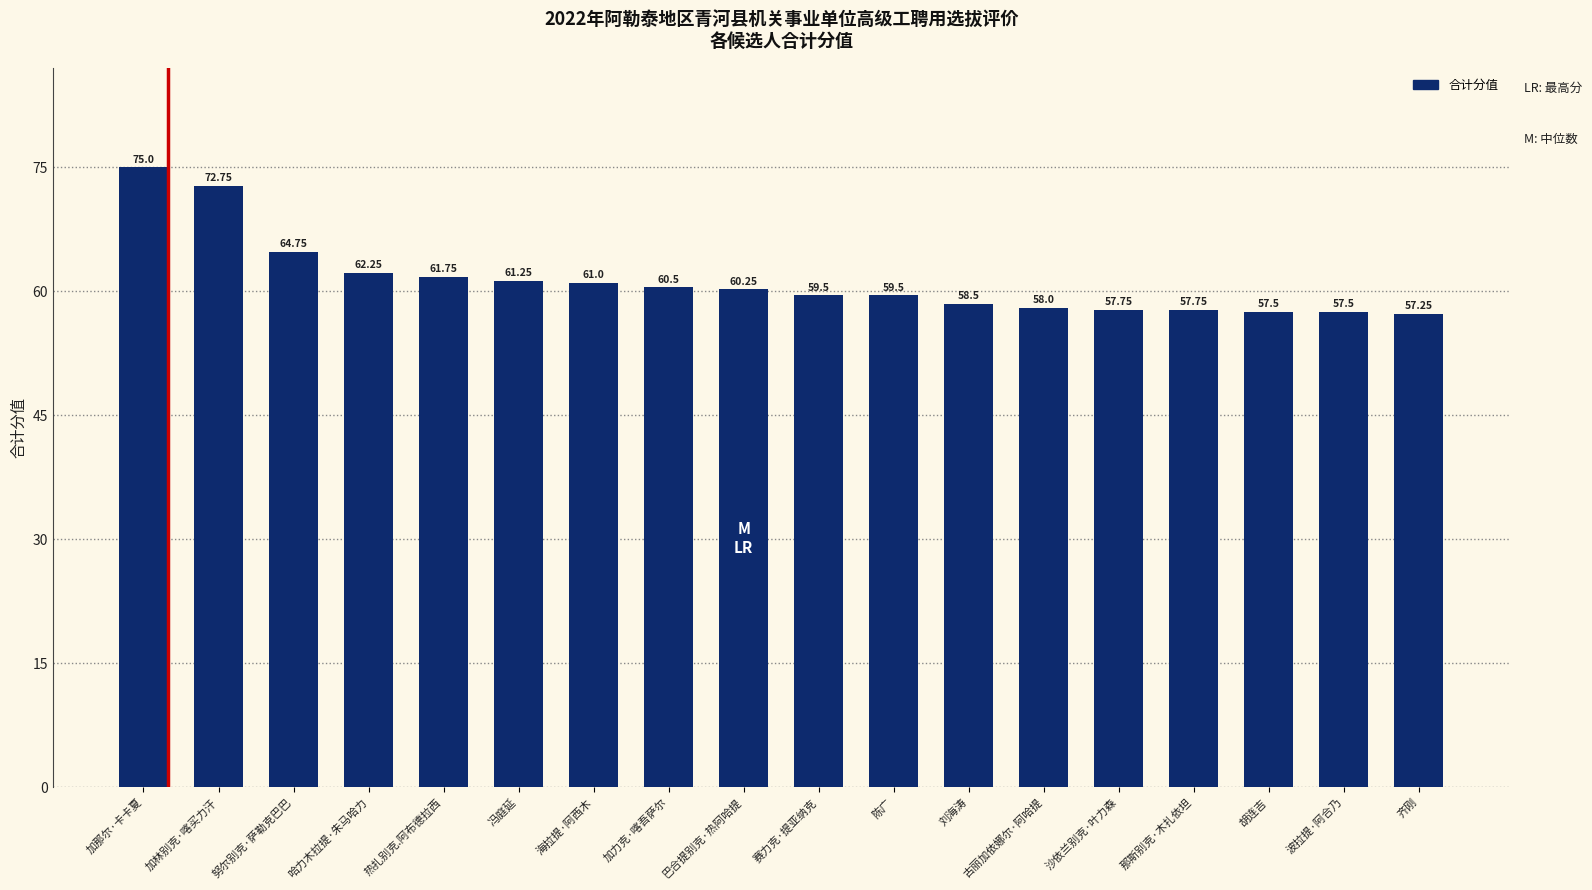

What is the change in value from 加那尔·卡卡夏 to 刘海涛?

-16.5